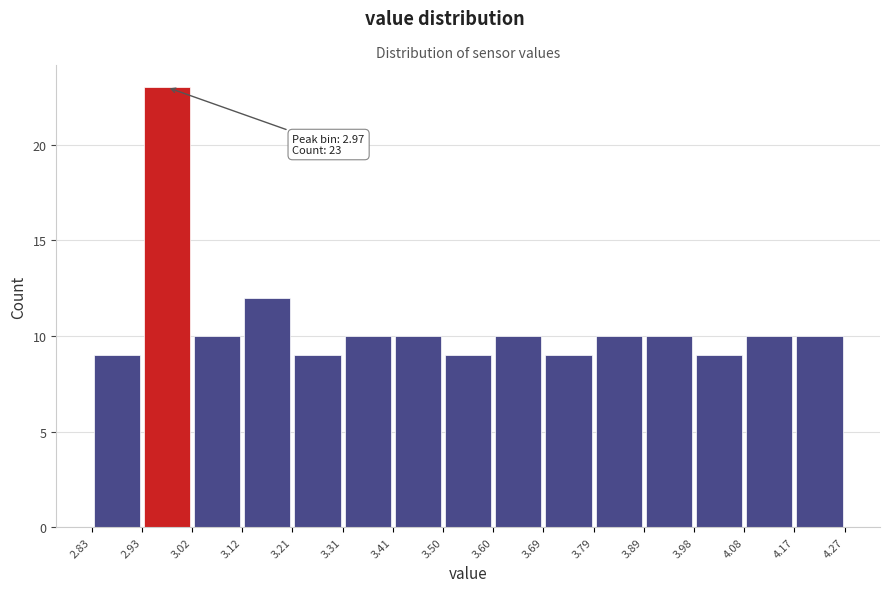

Over which range of the x-axis is the bar tallest?

2.93 to 3.02